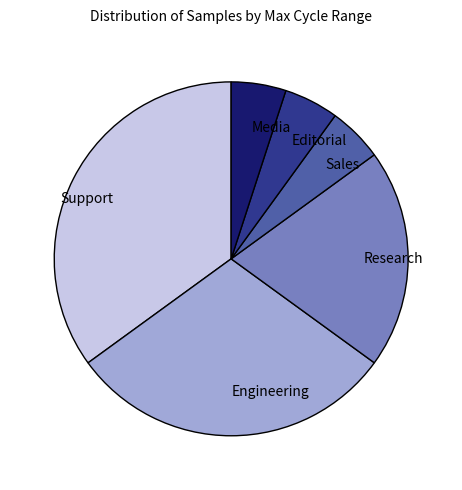

Approximately how many times larger is the value at Engineering compared to Sales?

6.0